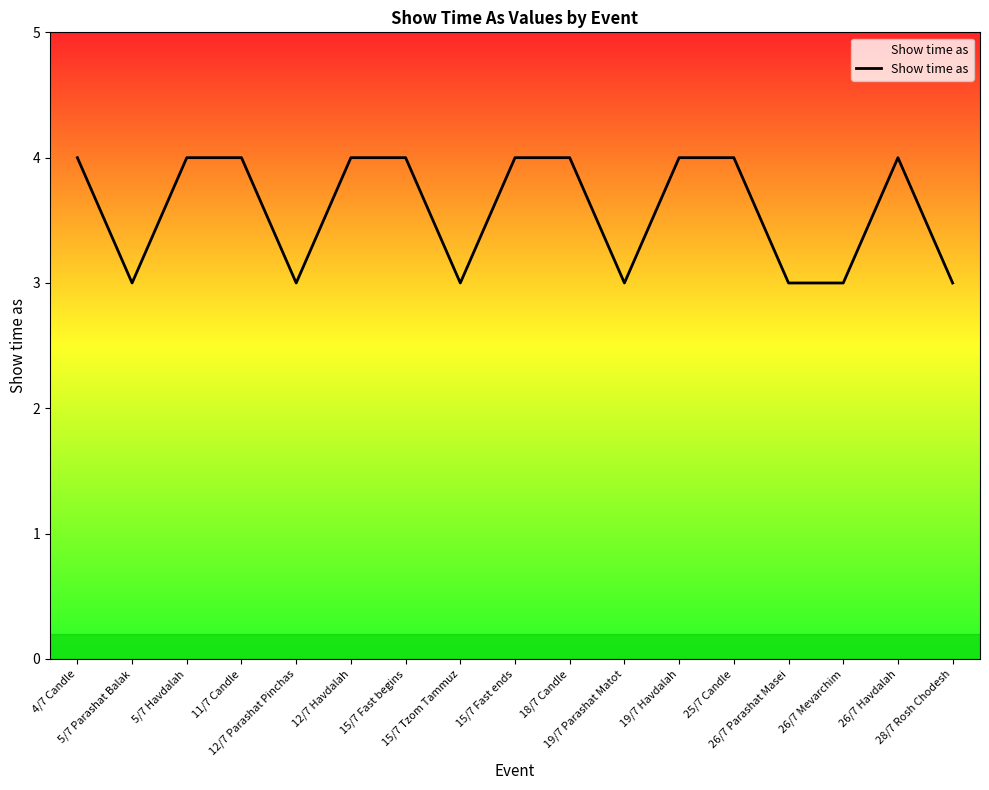

True or false: the data shows 7 at 18/7 Candle.

False